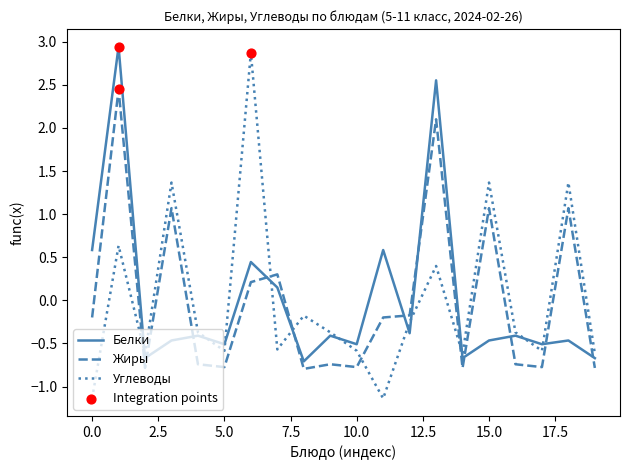

After their last crossing, which series has the higher values: Жиры or Углеводы?

Углеводы